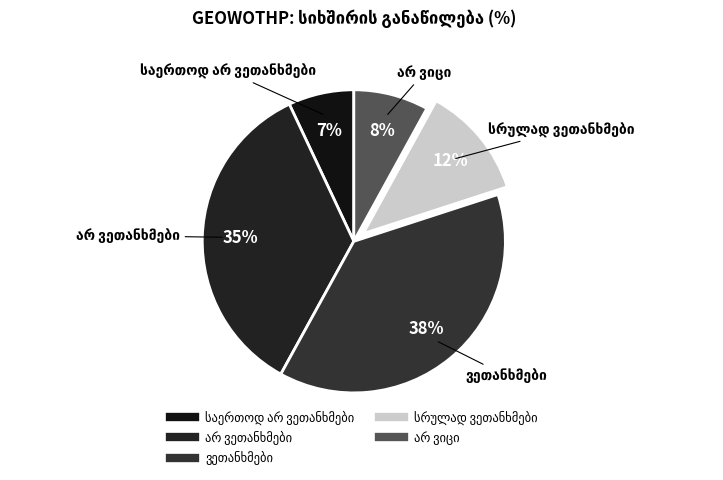

Is there any slice that represents more than half of the pie?

No